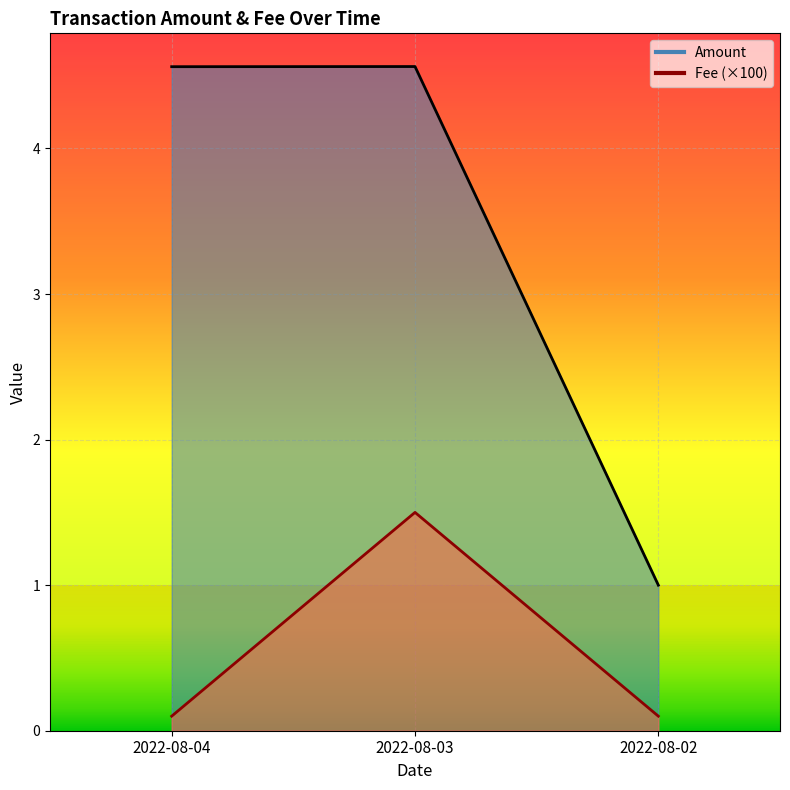

How many distinct data groups are displayed?

2